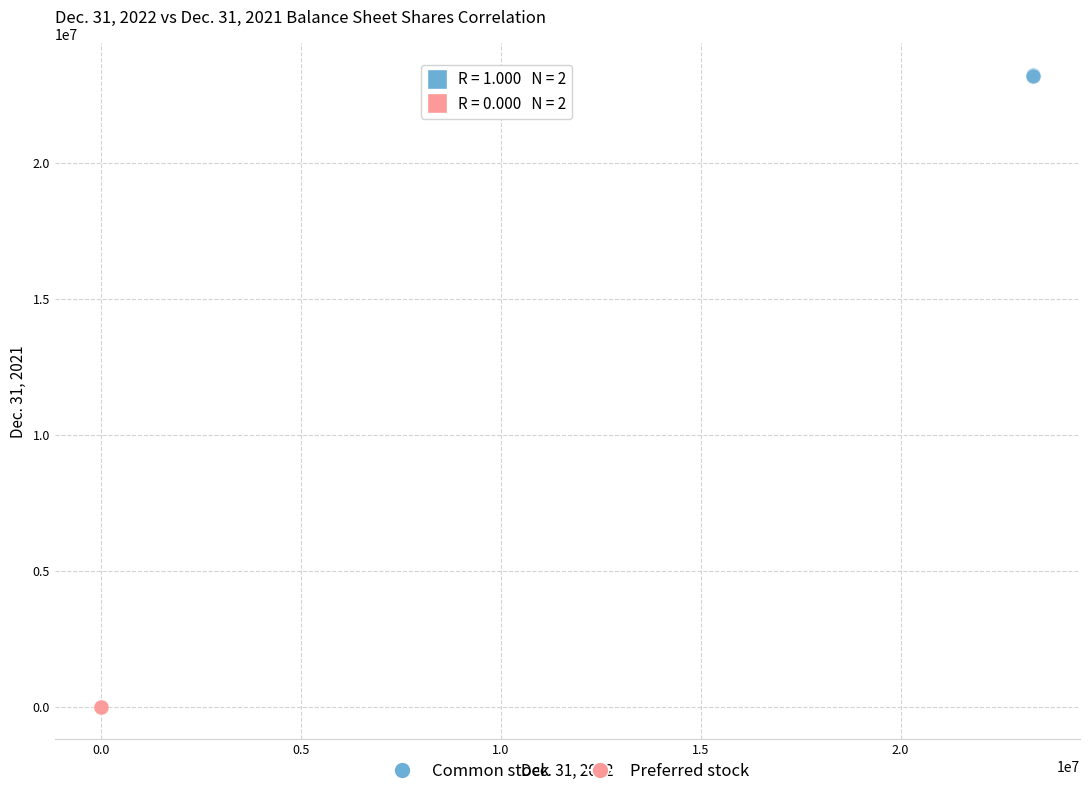

What are all the series names shown in the legend?

Common stock, Preferred stock